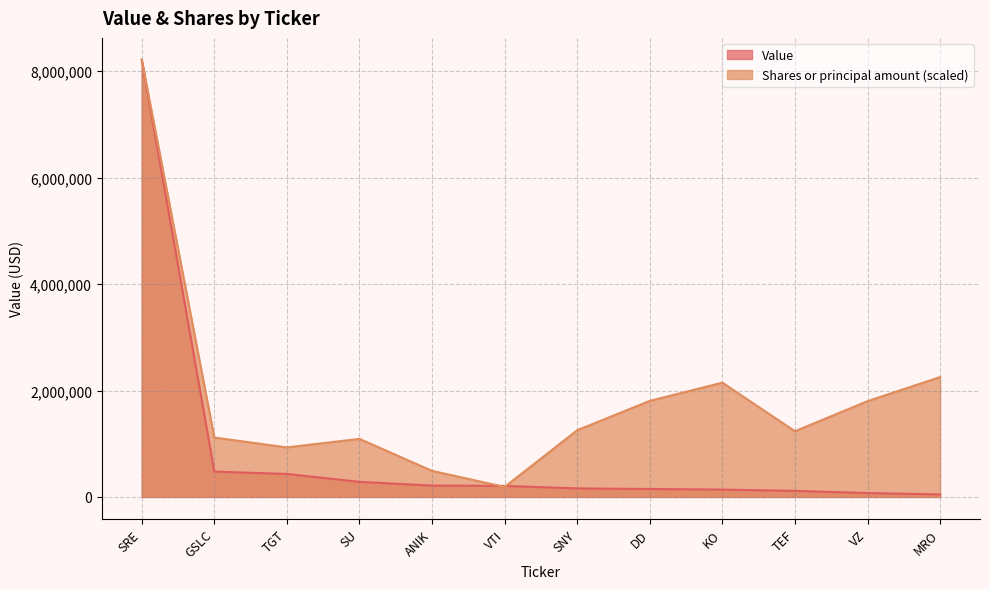

How many lines are shown in the chart?

2